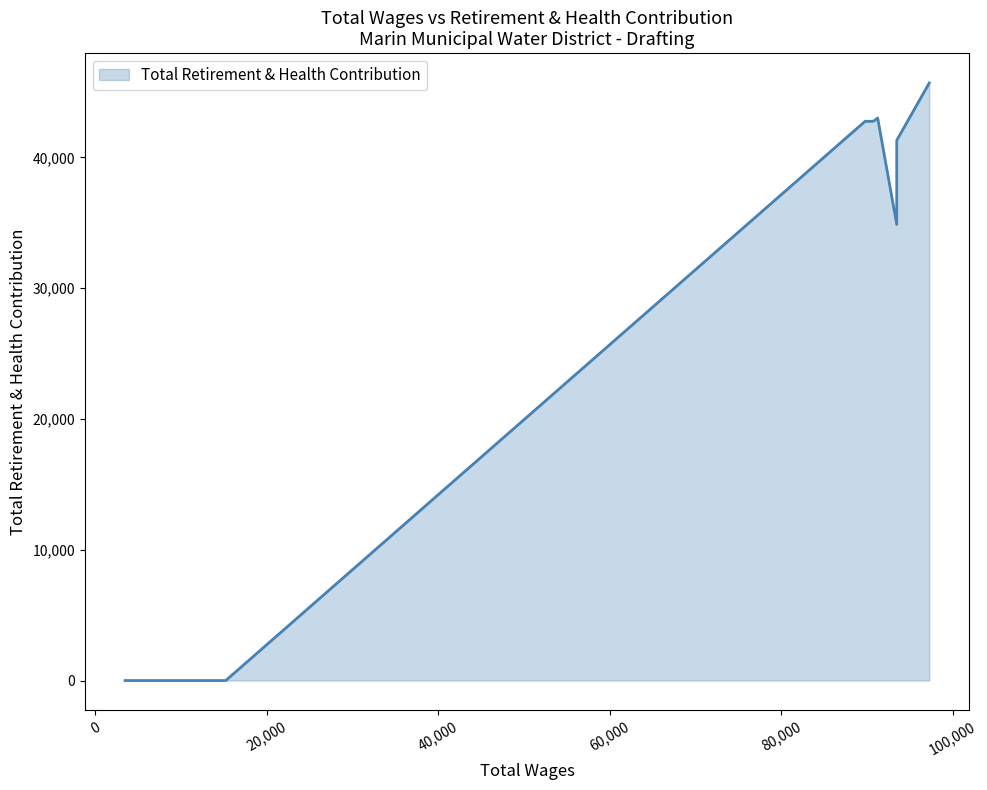

What is the greatest value displayed?

45693